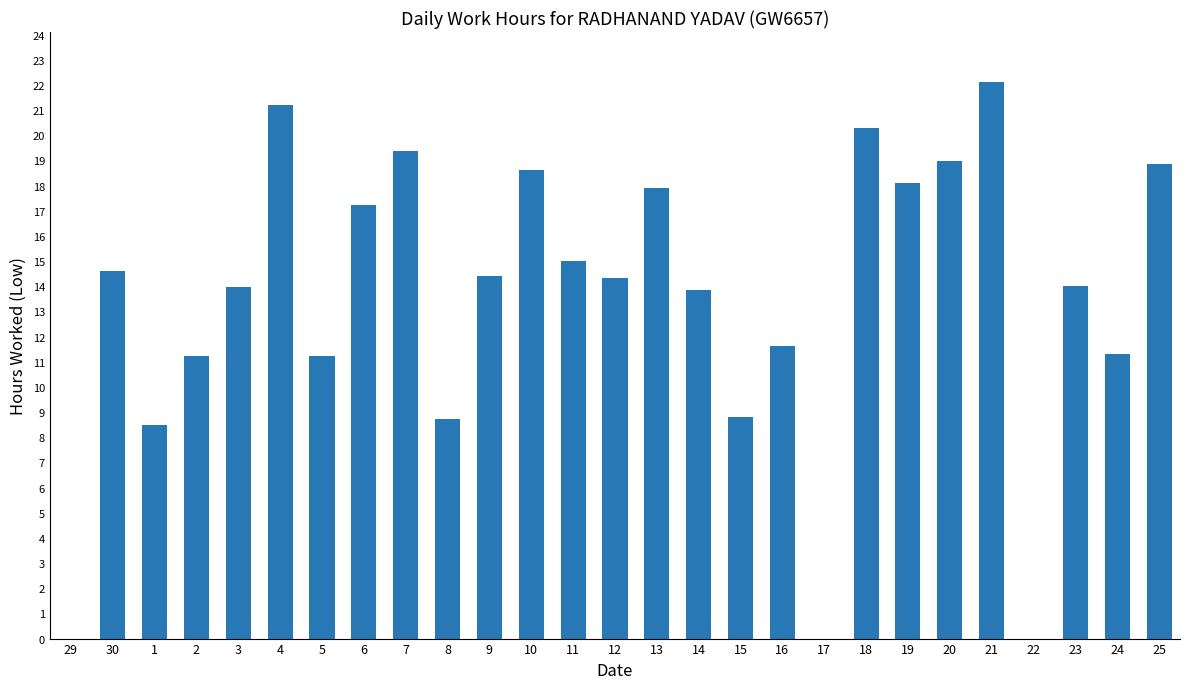

What is the sum of the values at 30 and 23?

28.6